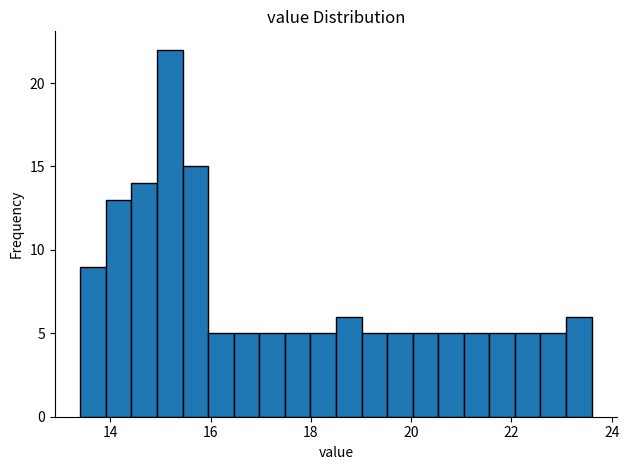

Read against the x-axis, roughly where is the centre of the tallest bar?

15.2